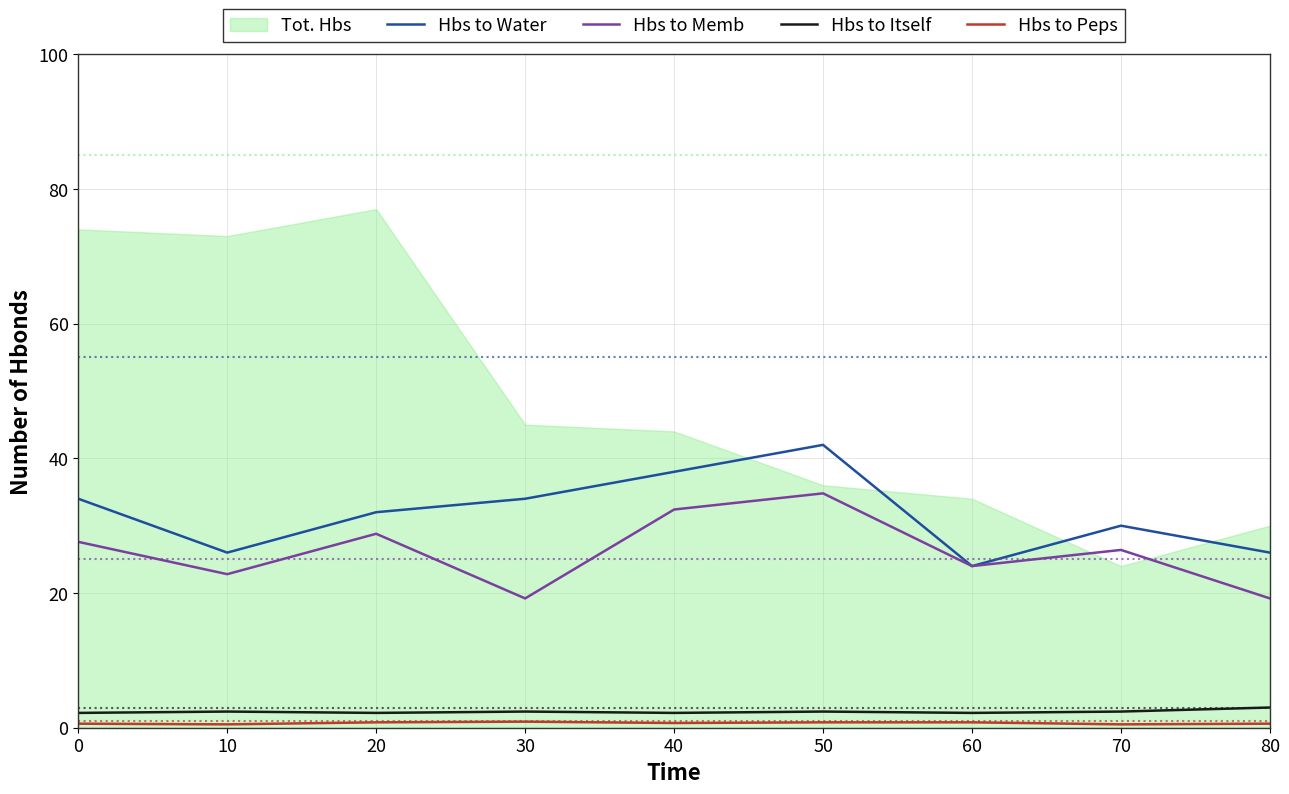

What is the difference between the maximum and second lowest values in the Hbs to Itself series?

0.8